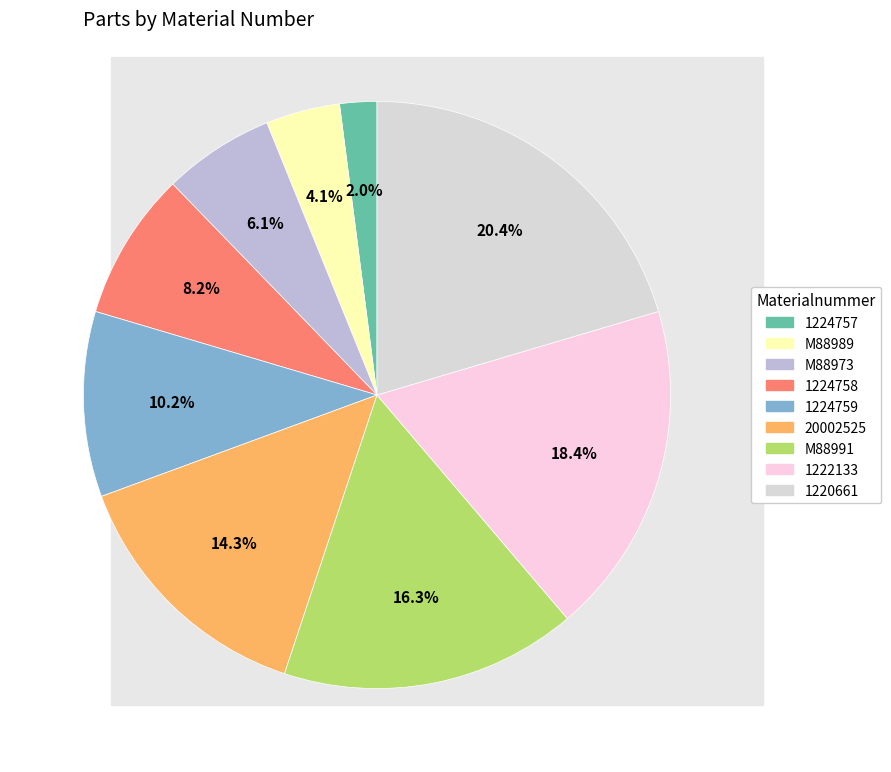

To the nearest percent, what is the combined percentage of 1224758 and 20002525?

22%